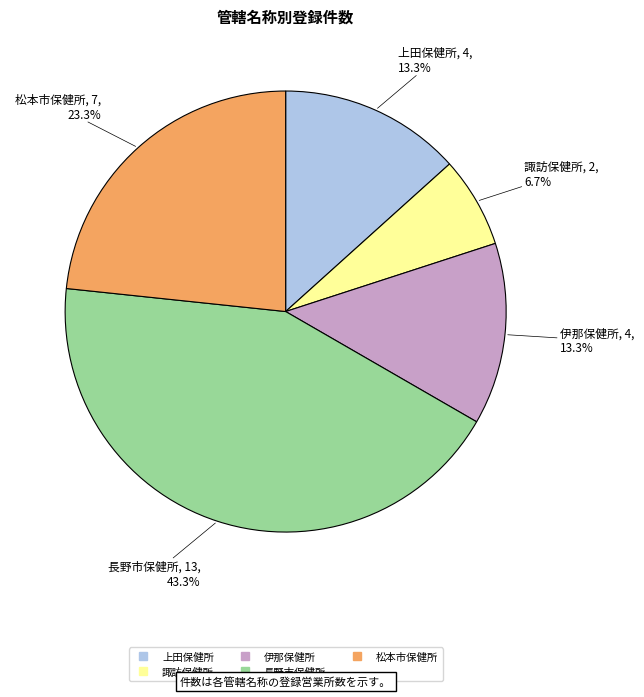

Is there any slice that represents more than half of the pie?

No